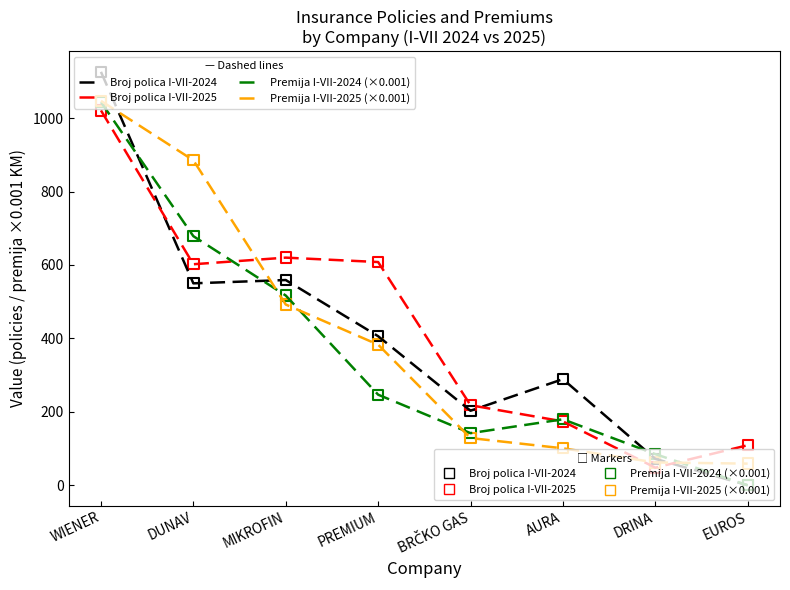

What is the total value across all series at EUROS?

167.9